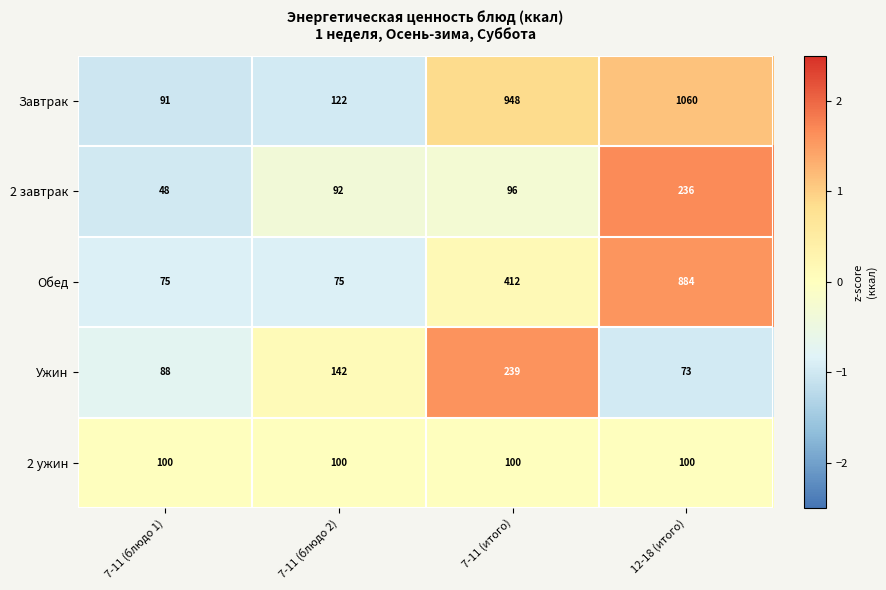

List the series in order of their peak value, highest first.

Завтрак, Обед, Ужин, 2 завтрак, 2 ужин